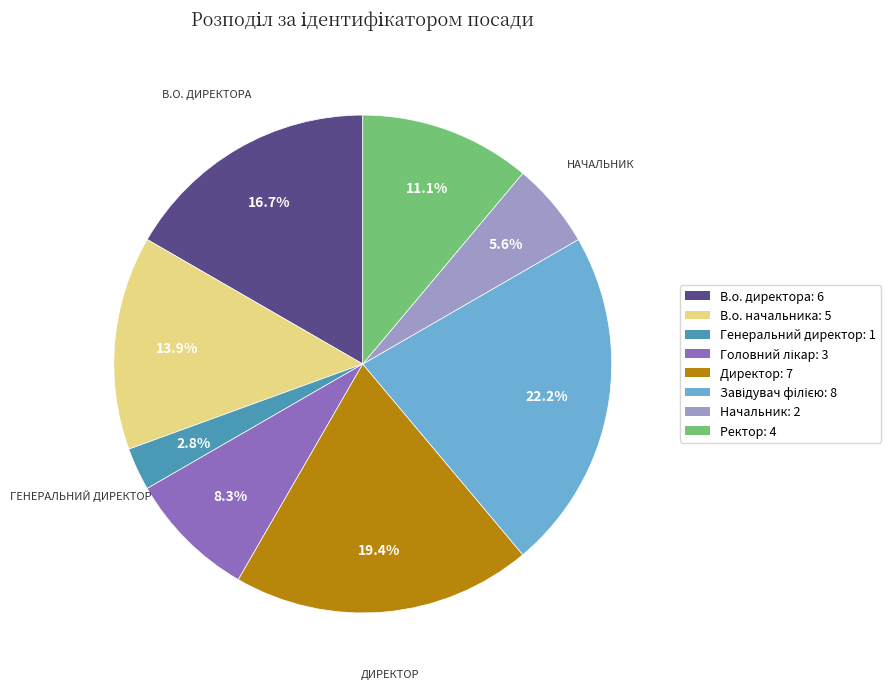

Is Ректор the majority of the pie?

No